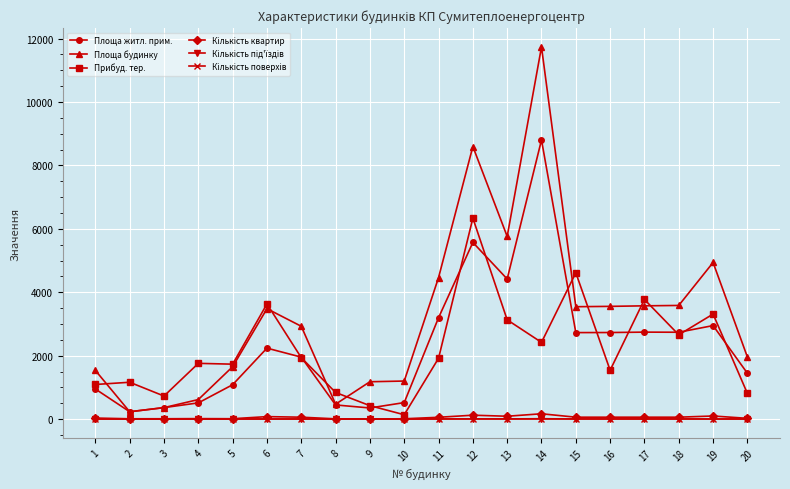

Which series has the widest spread of values?

Площа будинку